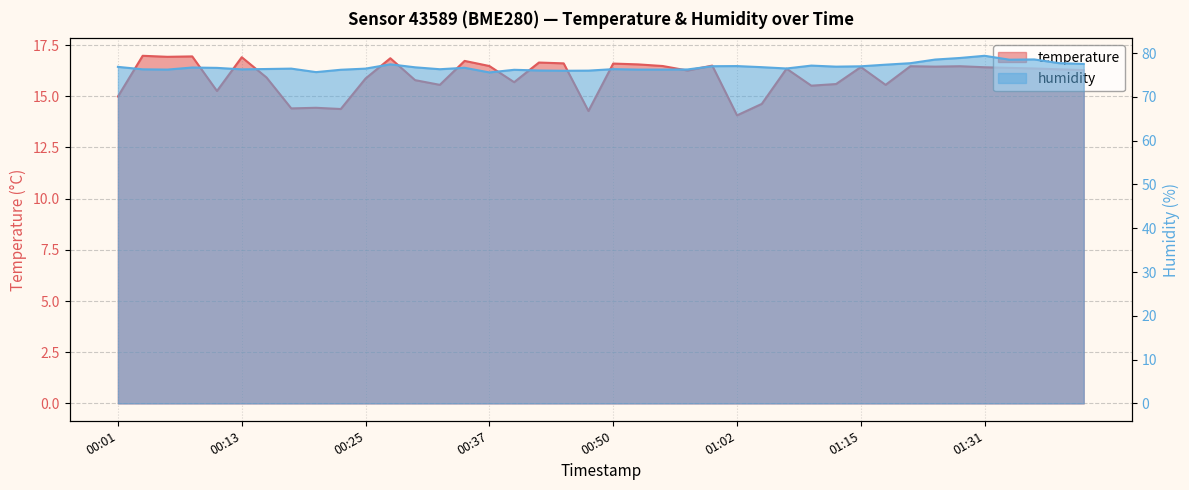

List the series in order of their peak value, lowest first.

temperature, humidity